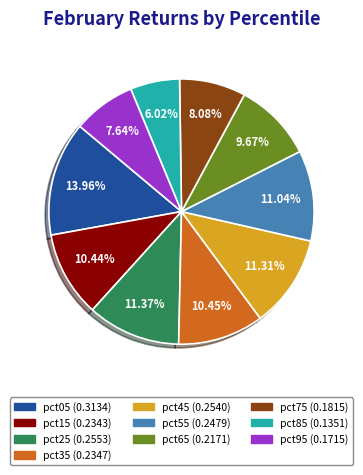

What percentage is the pct75 slice, to the nearest percent?

8%